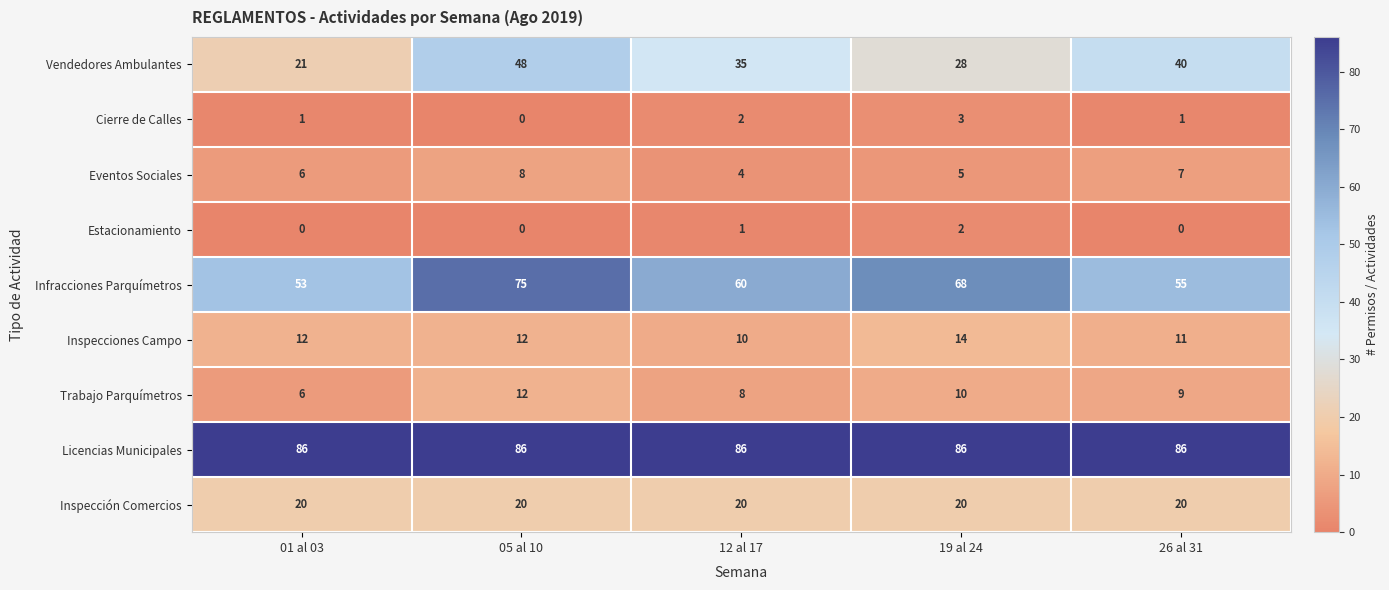

What value does the Inspección Comercios series have at 01 al 03?

20